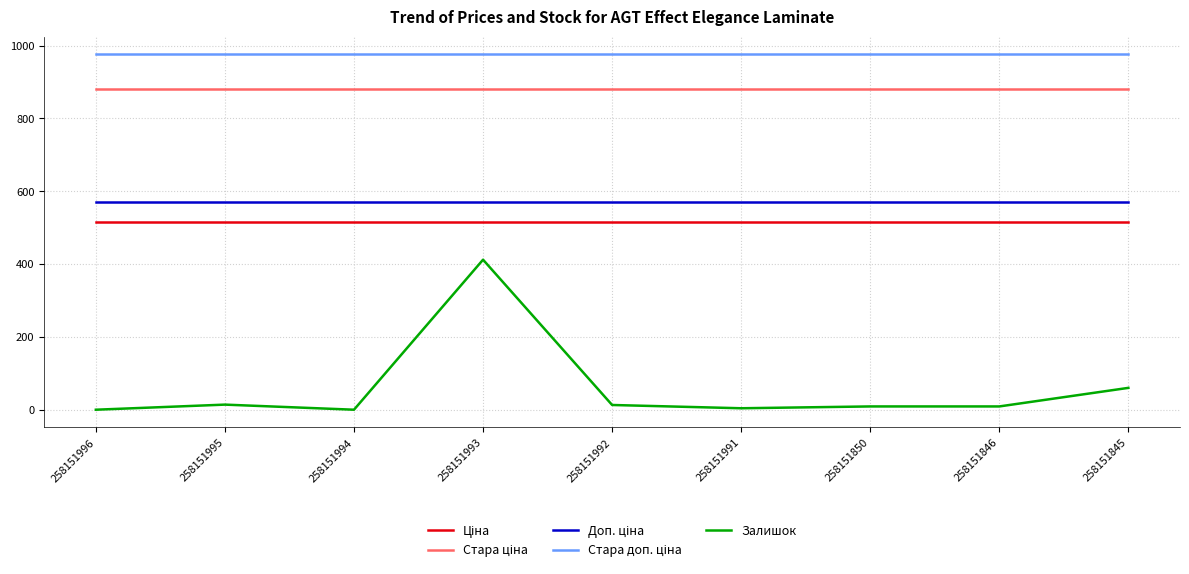

Which series has the largest range (max minus min)?

Залишок